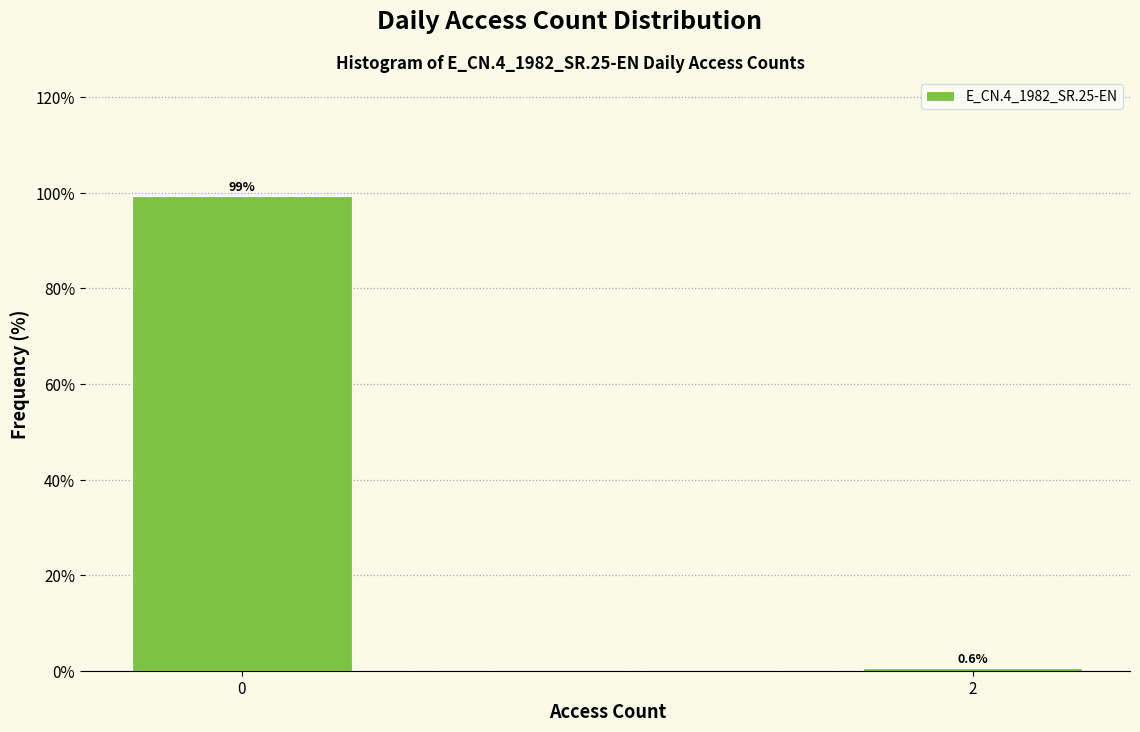

Reading right to left, what are all the values shown in this chart?

0.6	99.4